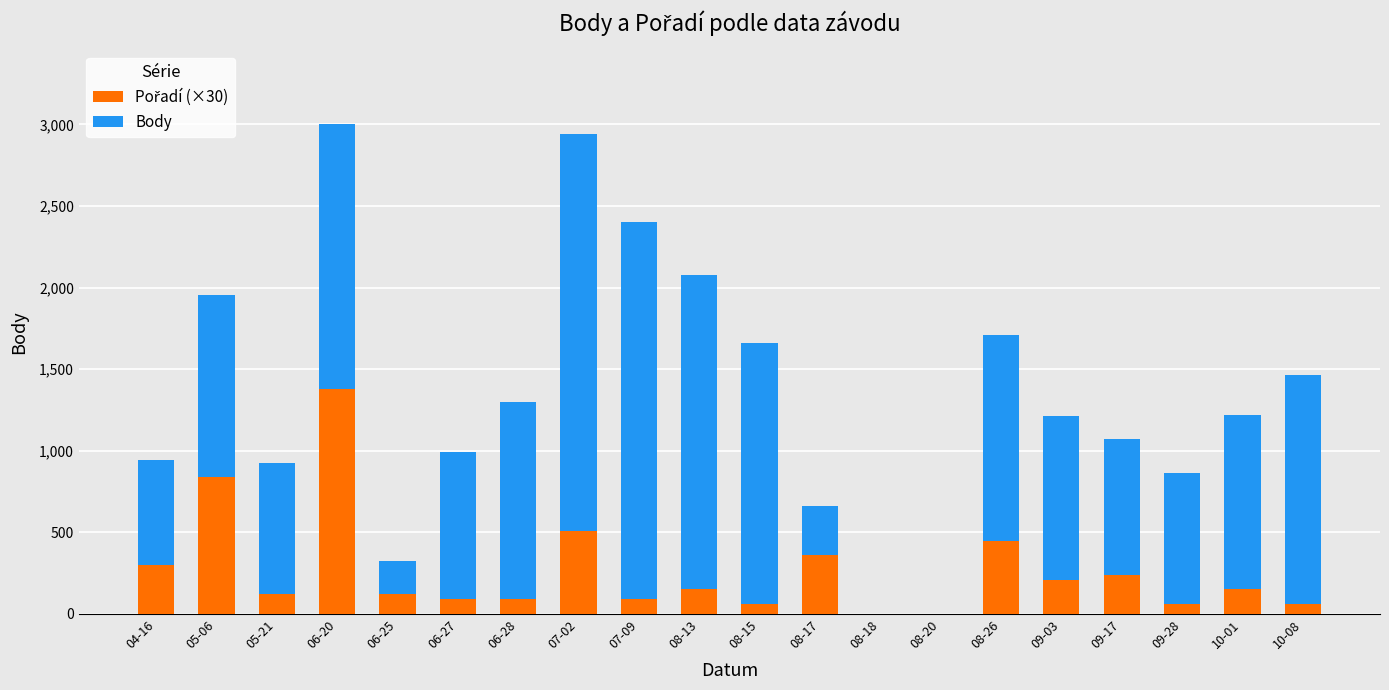

True or false: Pořadí (×30) has a value of 2076 at 06-20.

False